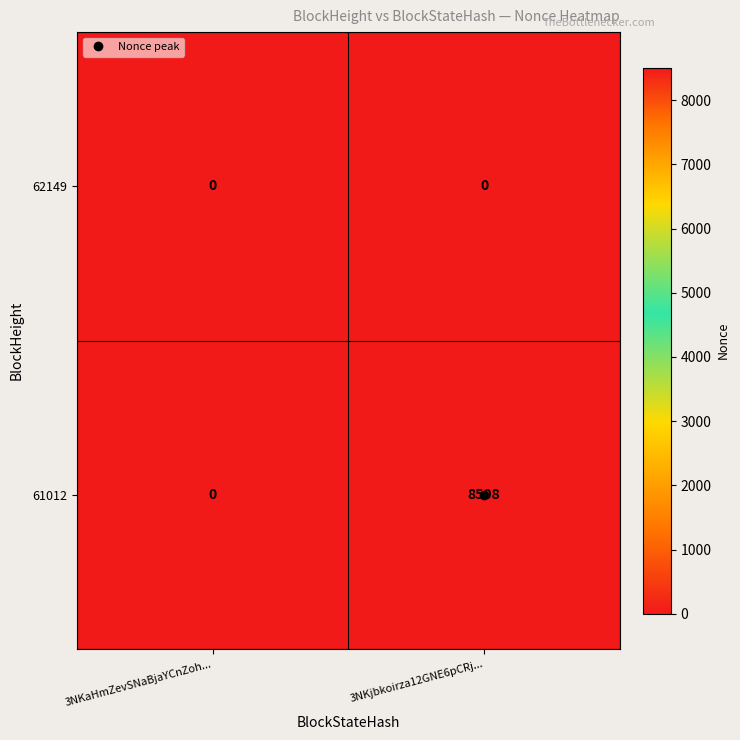

Which series has the largest range (max minus min)?

61012